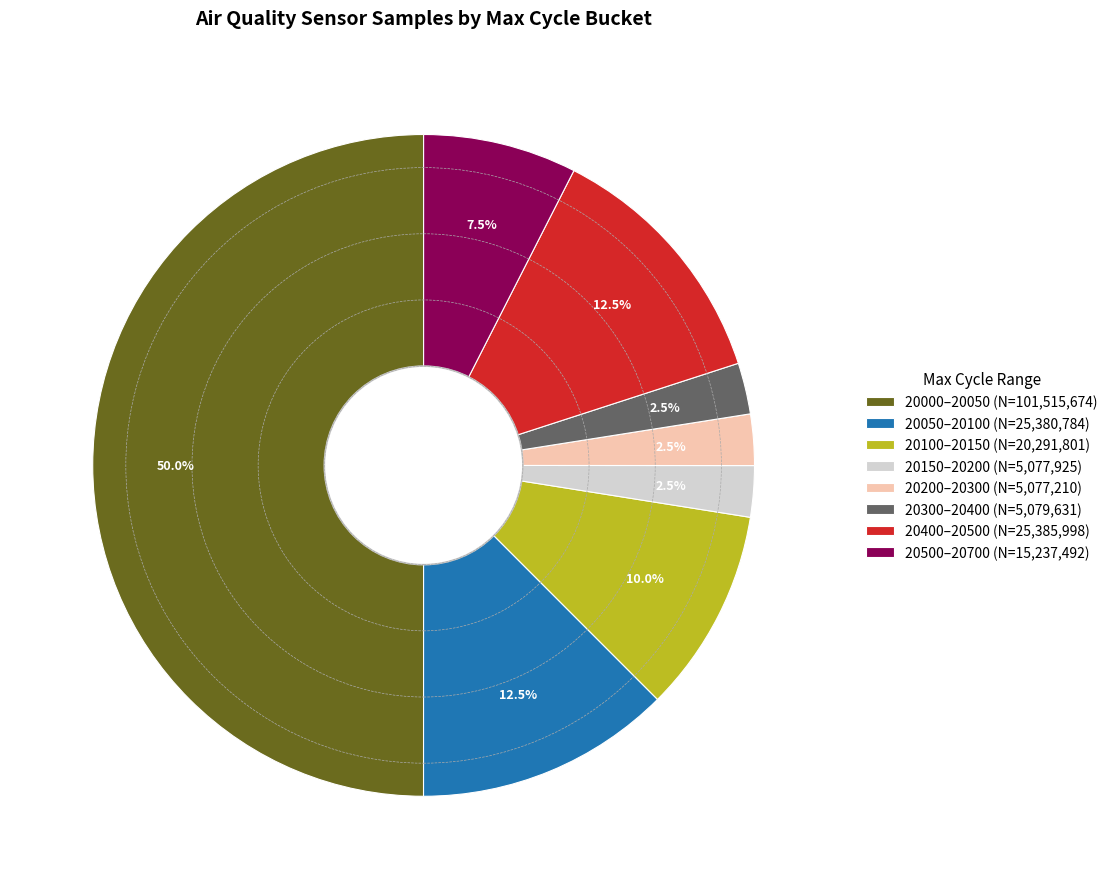

Which slice is the largest?

20000–20050 (N=101,515,674)